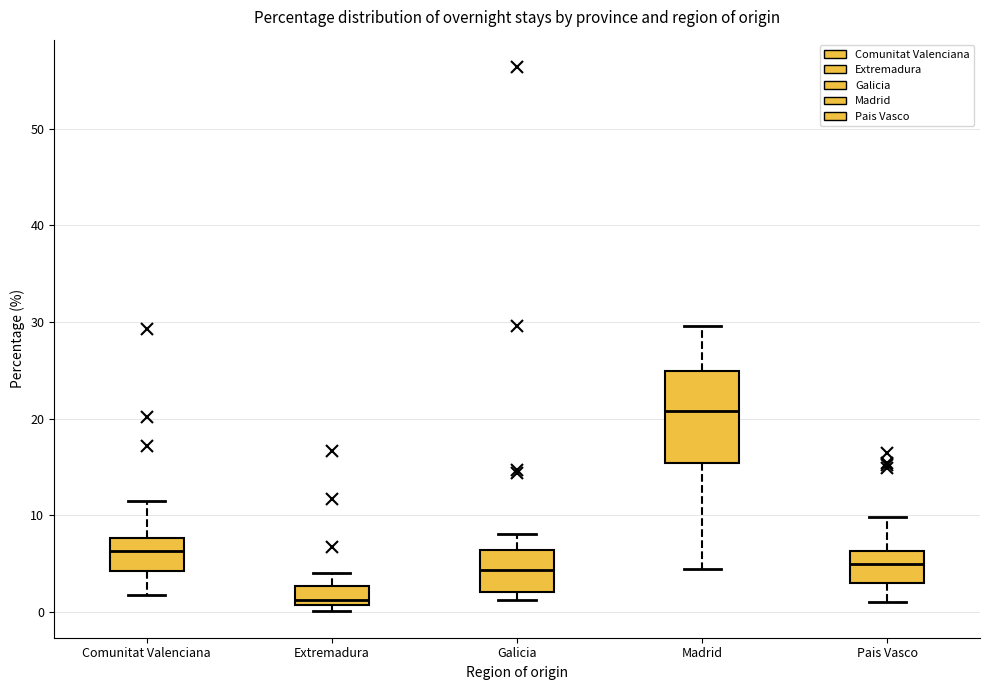

Reading left to right, read every box against the y-axis: the position of its median line, the range the box covers, and the ends of its whiskers. The values are not printed on the chart, so give them approximately, as read against the axis.

Comunitat Valenciana: median 6, box 4 to 8, whiskers 2 to 12
Extremadura: median 1 (just above the box's lower edge), box 1 to 3, whiskers 0 to 4
Galicia: median 4, box 2 to 6, whiskers 1 to 8
Madrid: median 21, box 15 to 25, whiskers 4 to 30
Pais Vasco: median 5, box 3 to 6, whiskers 1 to 10